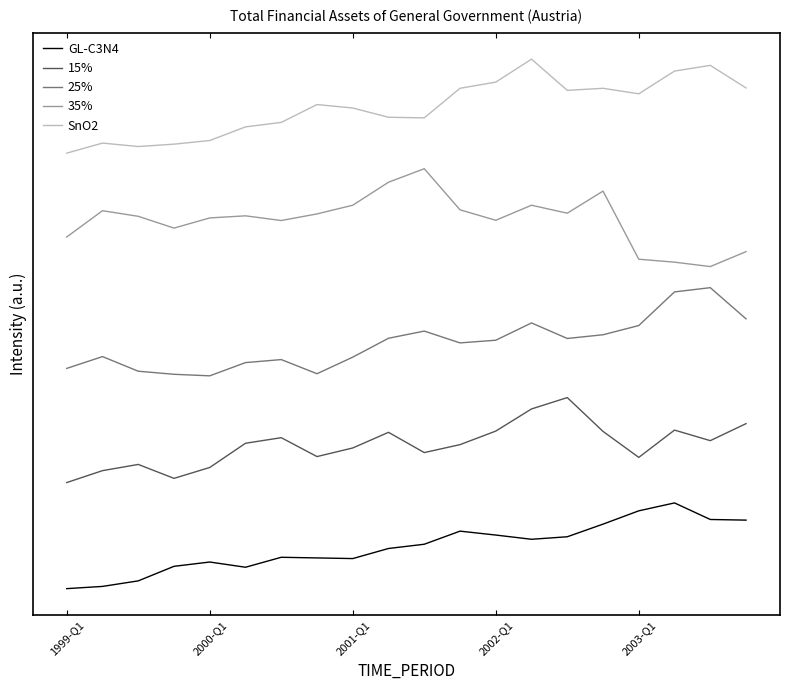

What is the lowest value of the 25% series?

59565.9